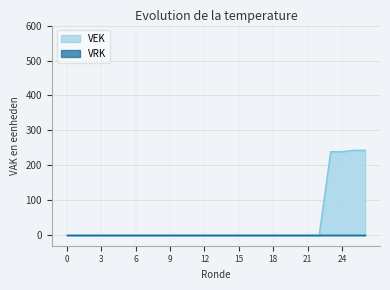

What is the greatest value displayed?

243